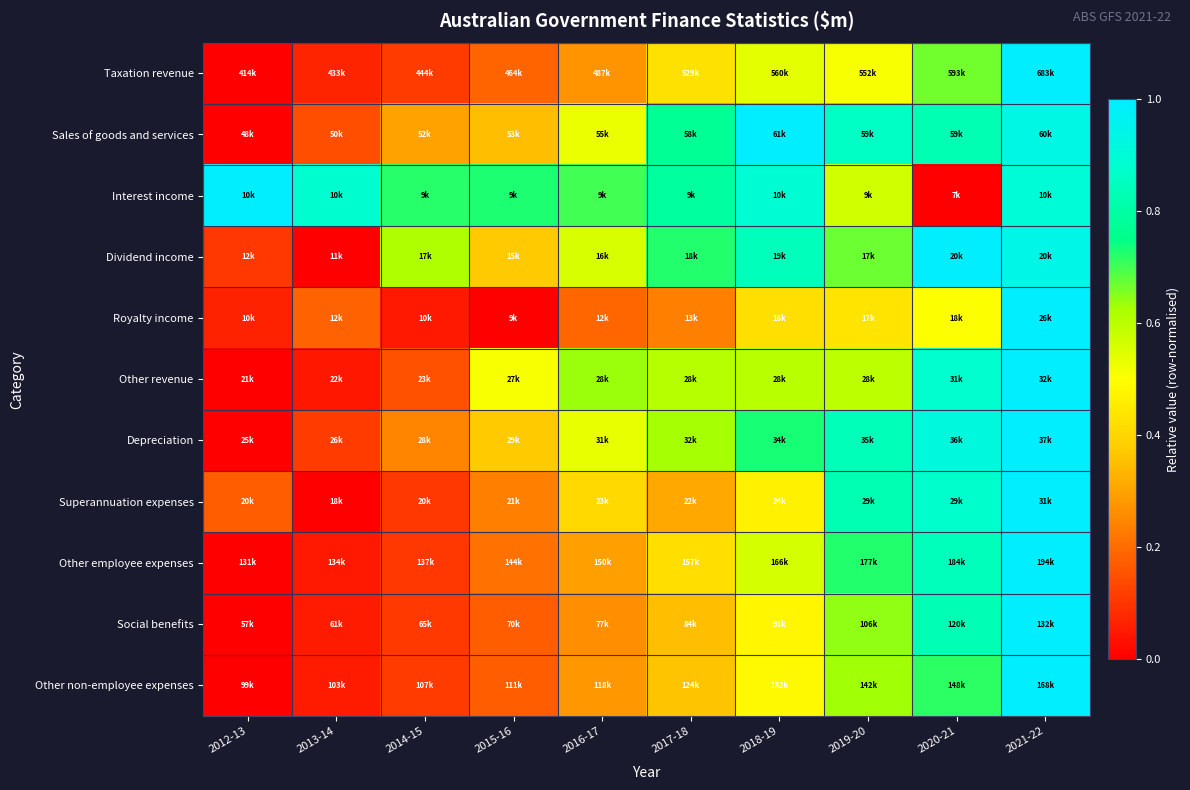

At which category does the chart reach its minimum across all series?

2012-13